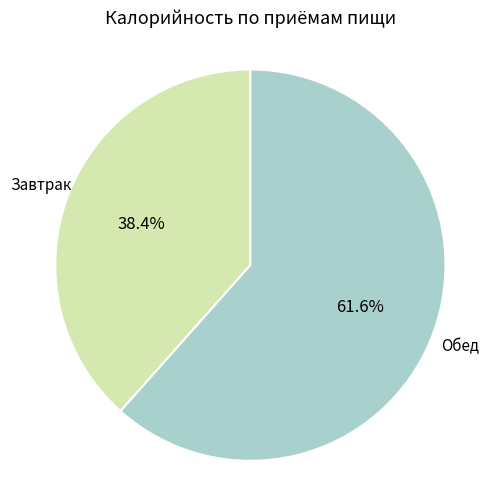

Does any single category account for the majority?

Yes